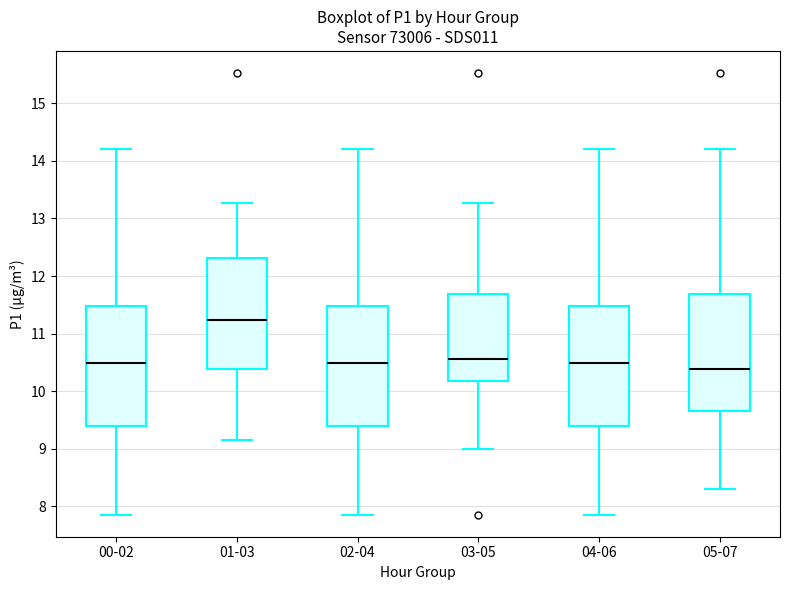

Where does the lower whisker of the box for 05-07 end on the y-axis? The values are not printed on the chart, so give them approximately, as read against the axis.

8.3